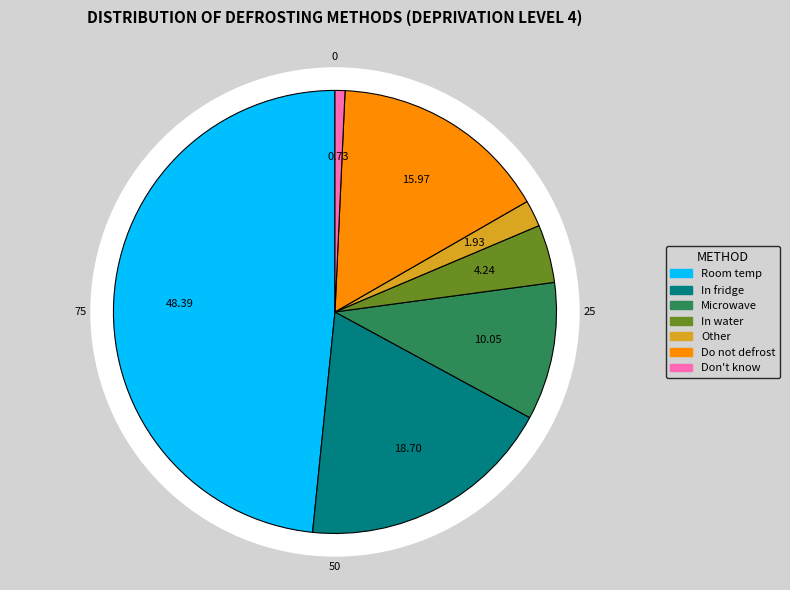

How many slices are in this pie chart?

7